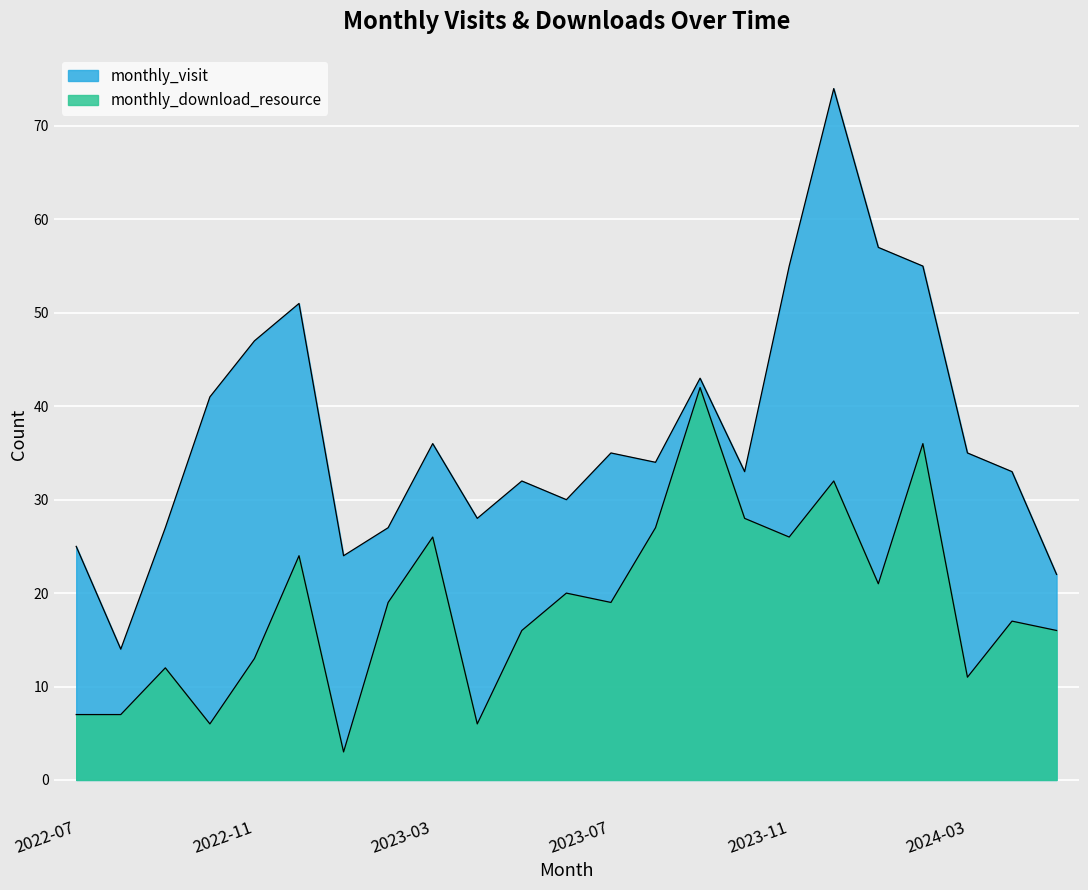

What is the minimum value for monthly_visit?

14